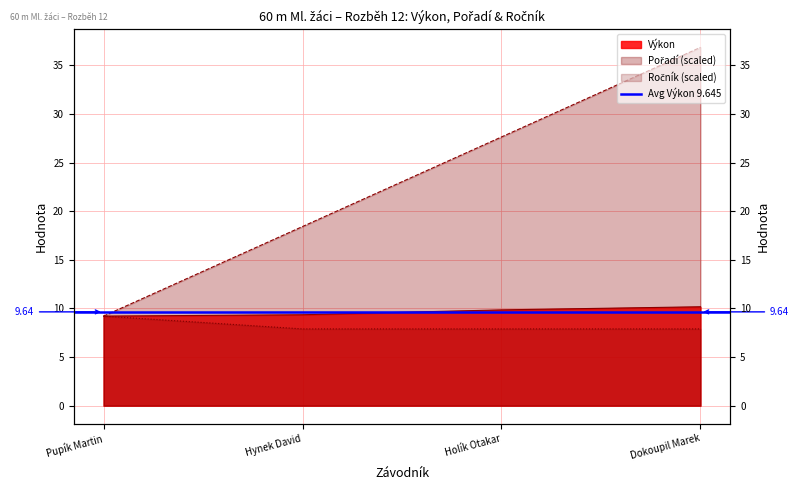

Is it true that Ročník equals 4.2 at Dokoupil Marek?

False